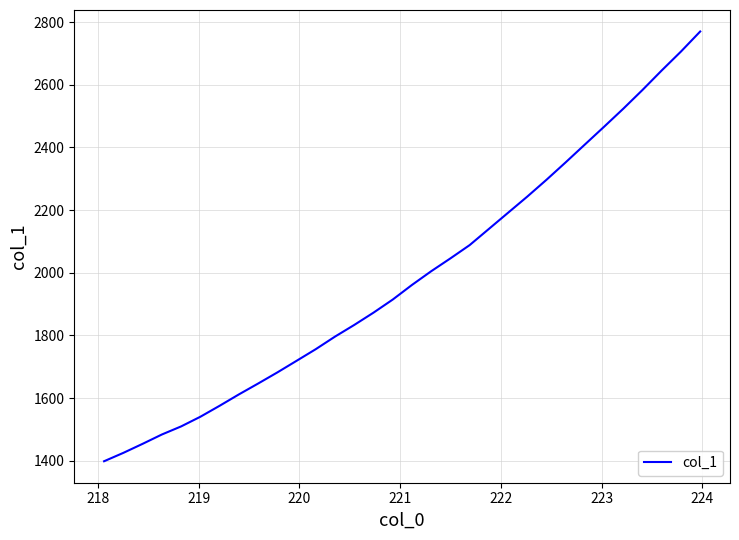

What is the difference between the maximum and minimum values?

1371.6